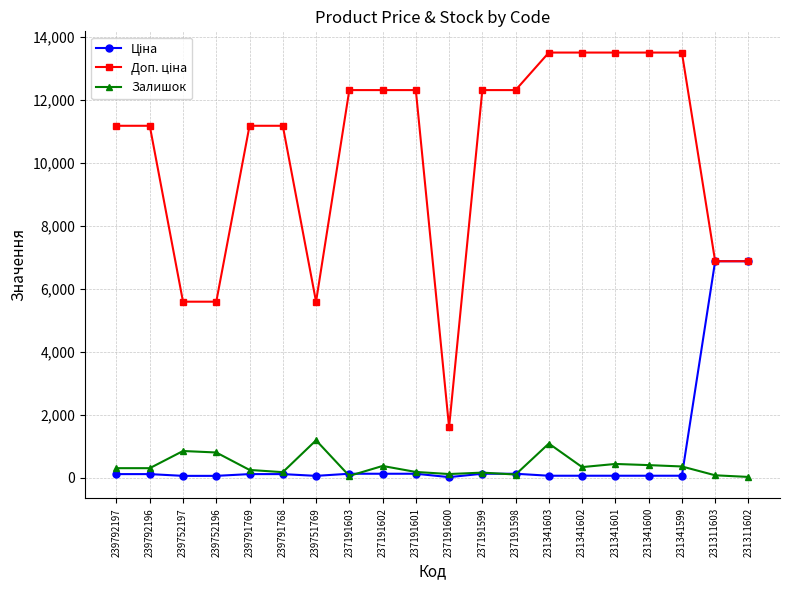

At how many categories does at least one series exceed 6496?

16